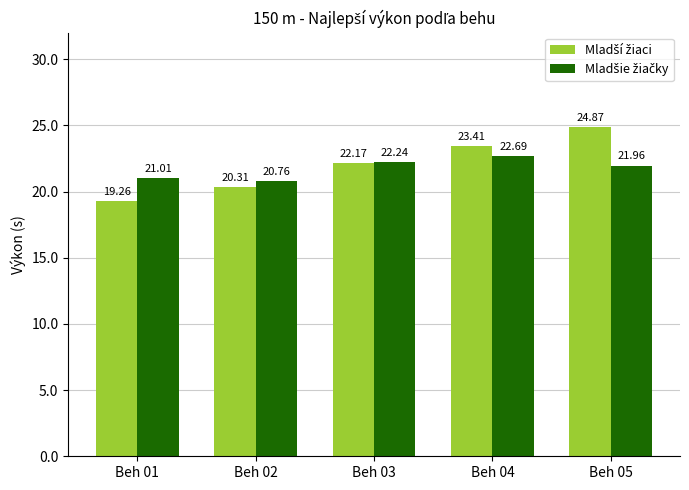

What is the total value across all series at Beh 03?

44.4